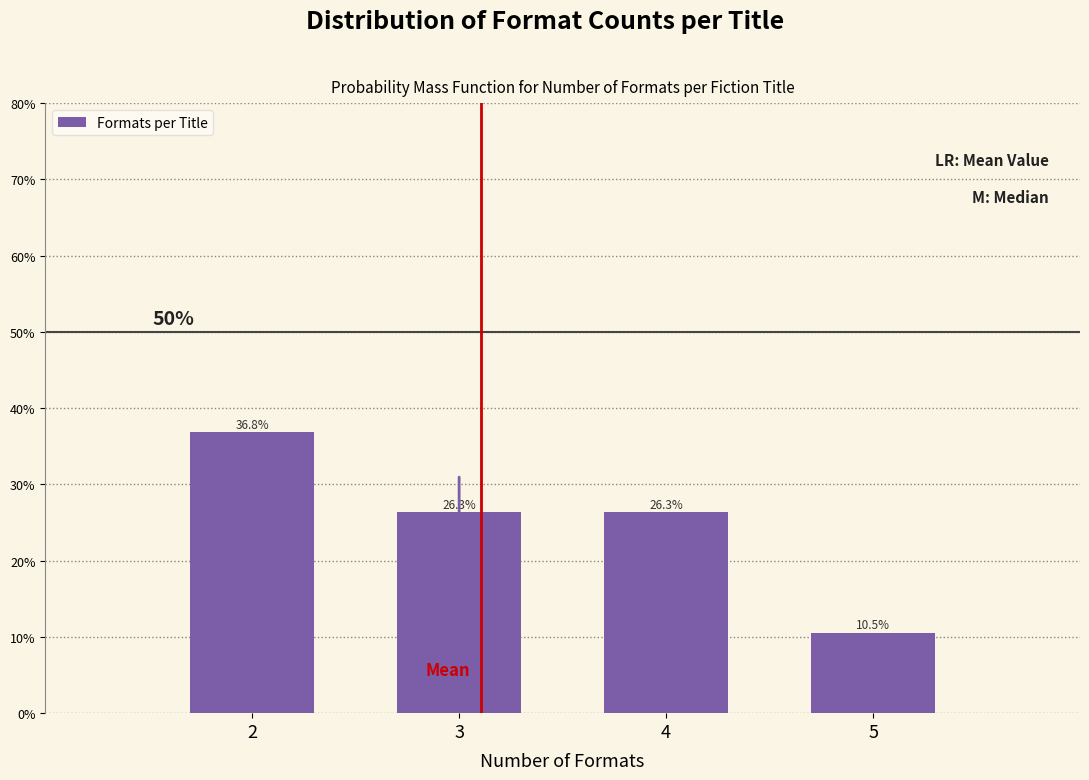

Does the chart contain any negative values?

No